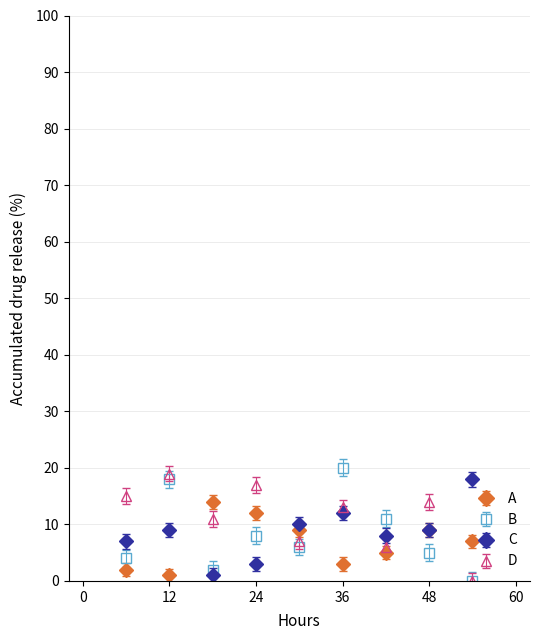

How many intersections are there between B and A?

3